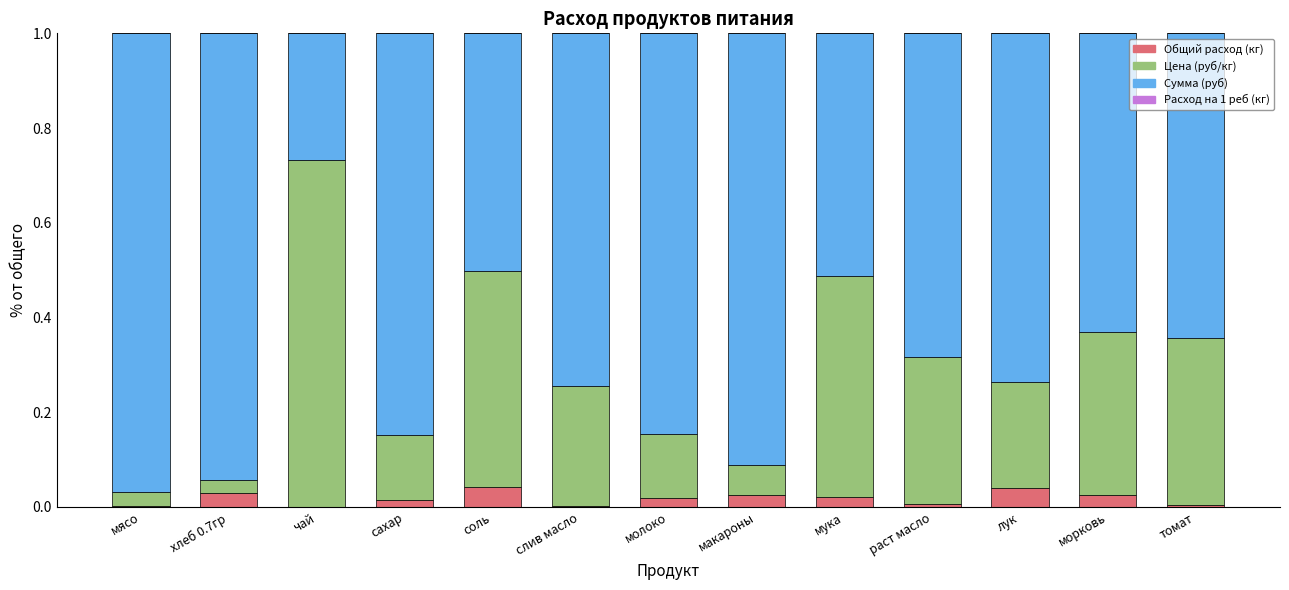

Is it true that Общий расход (кг) equals 0.0 at томат?

True